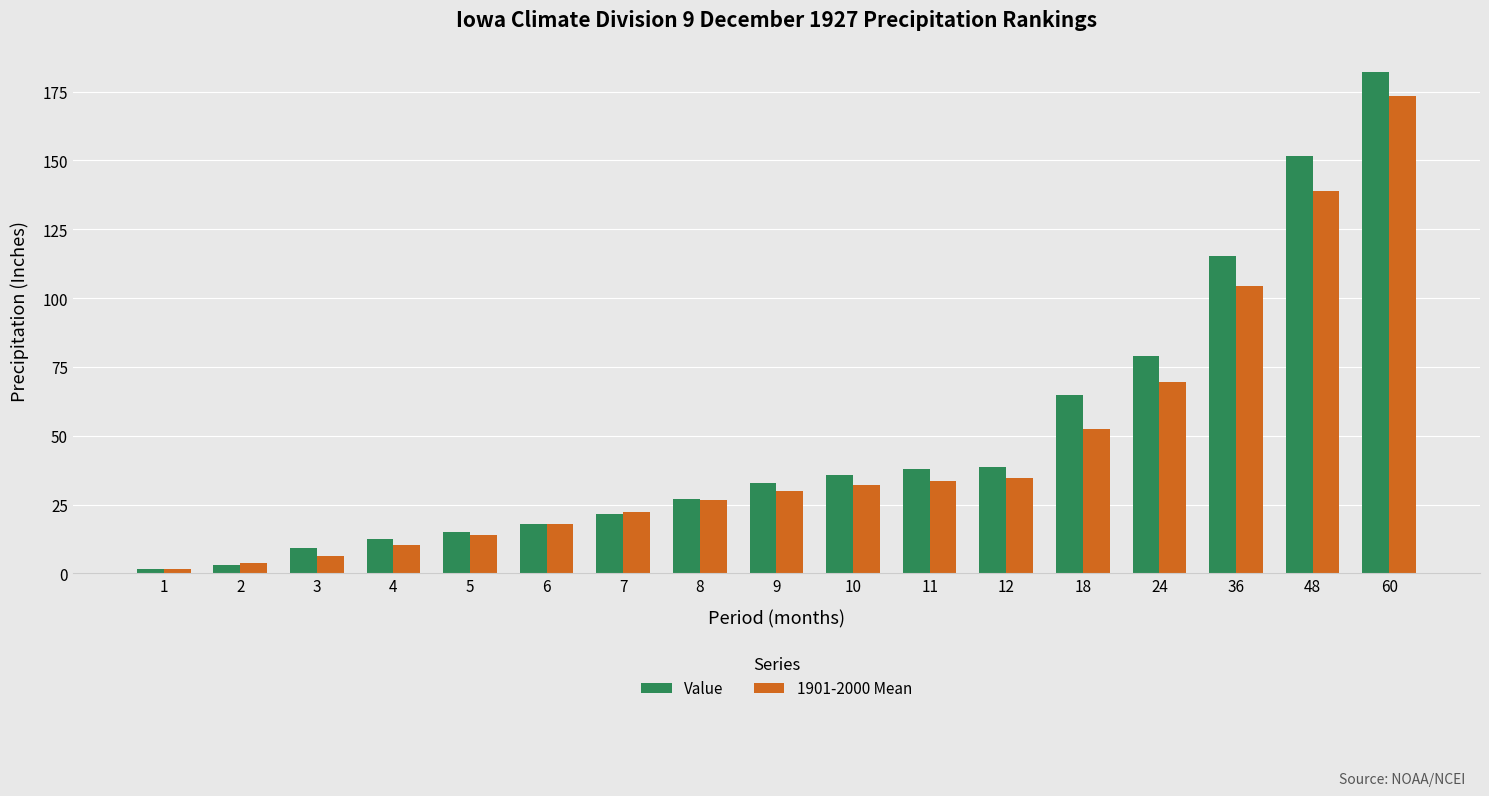

What is the difference between the Value values at 24 and 12?

40.5